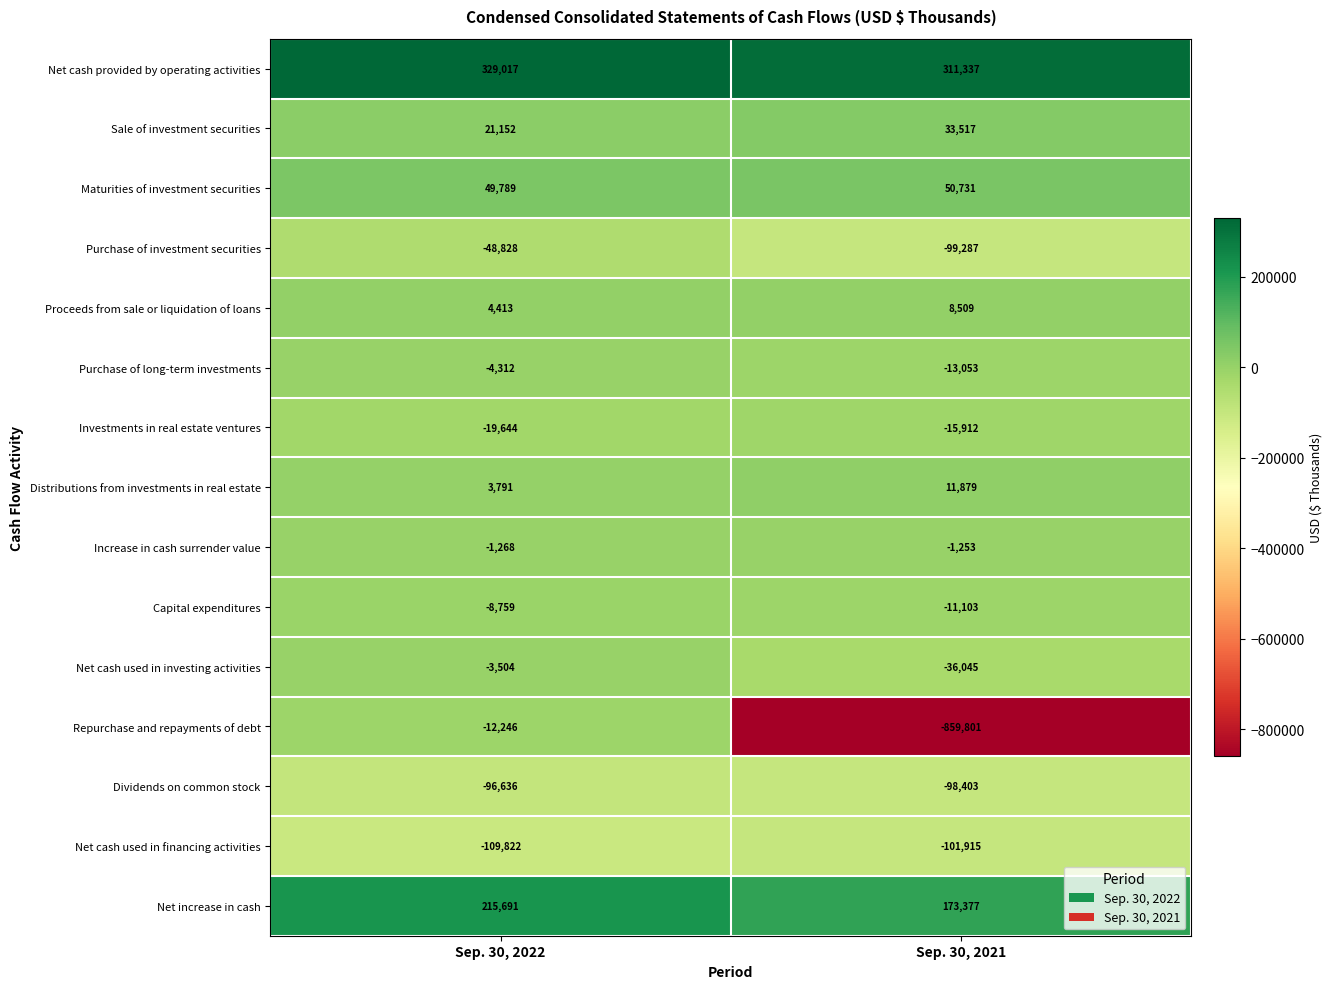

True or false: Net increase in cash has a value of 173377 at Sep. 30, 2021.

True